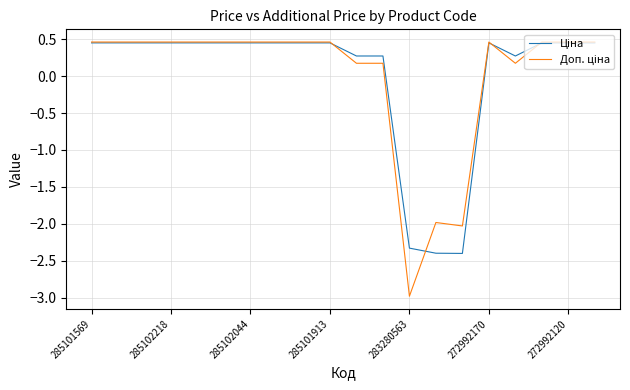

What is the smallest value displayed?

-3.0